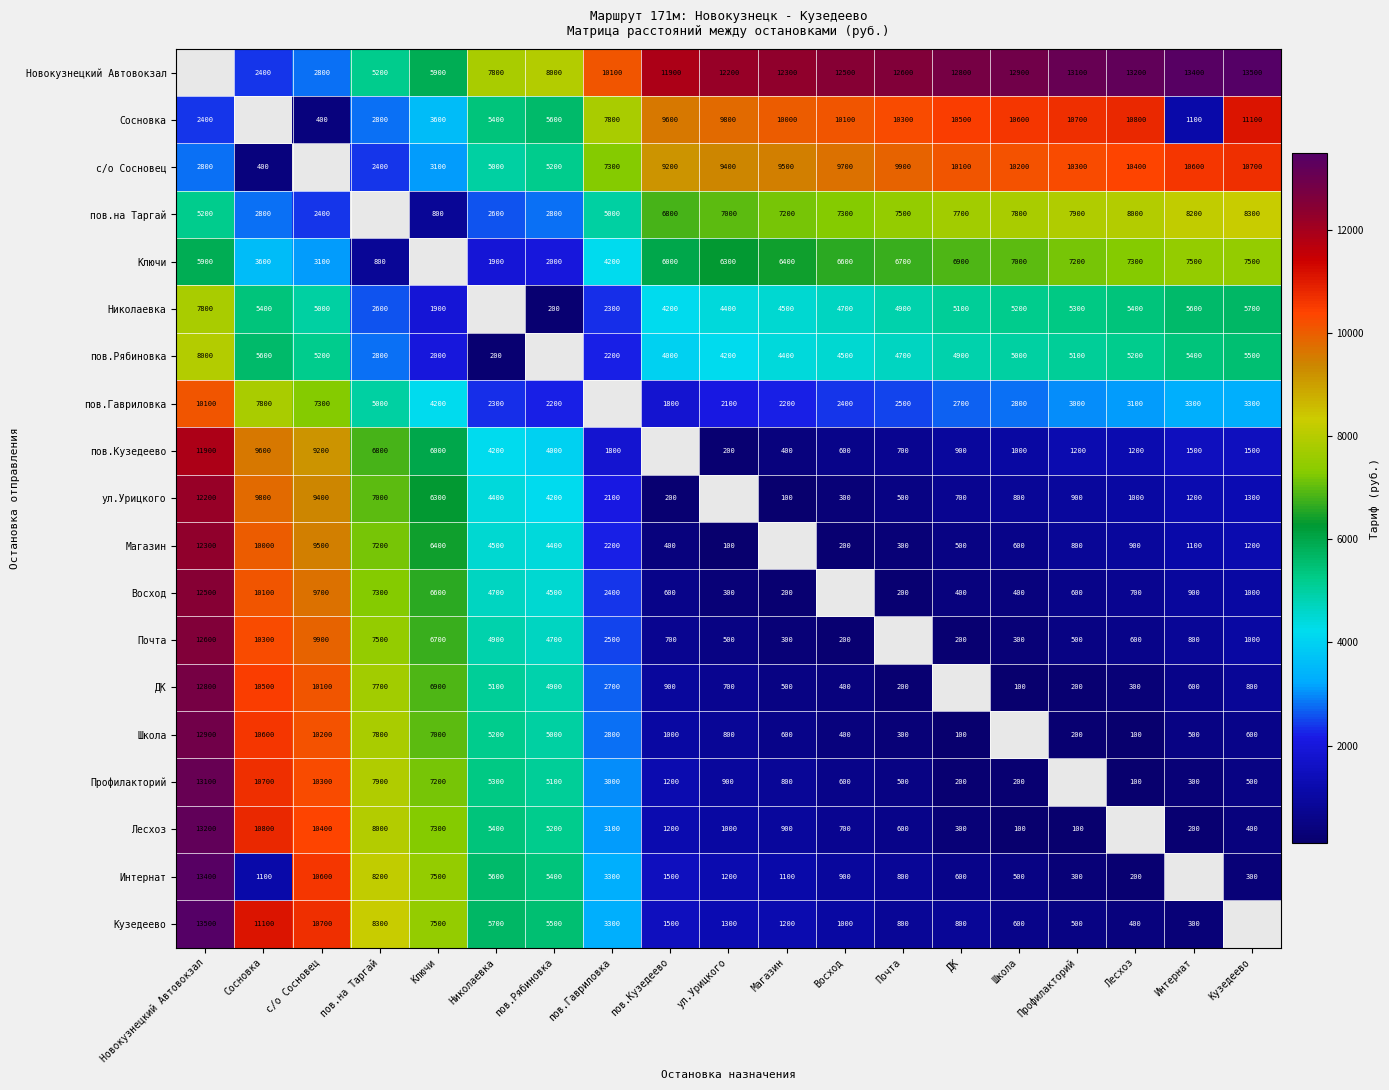

Is the value of Николаевка at ДК greater than the value of пов.на Таргай at Новокузнецкий Автовокзал?

No